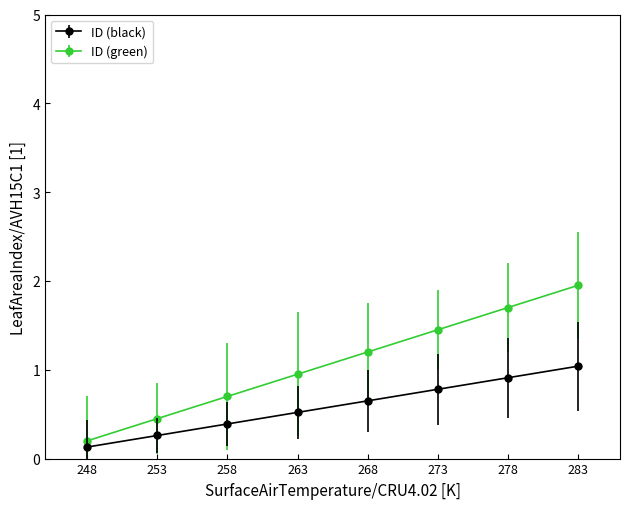

Which series has the largest total across all categories?

ID (green)